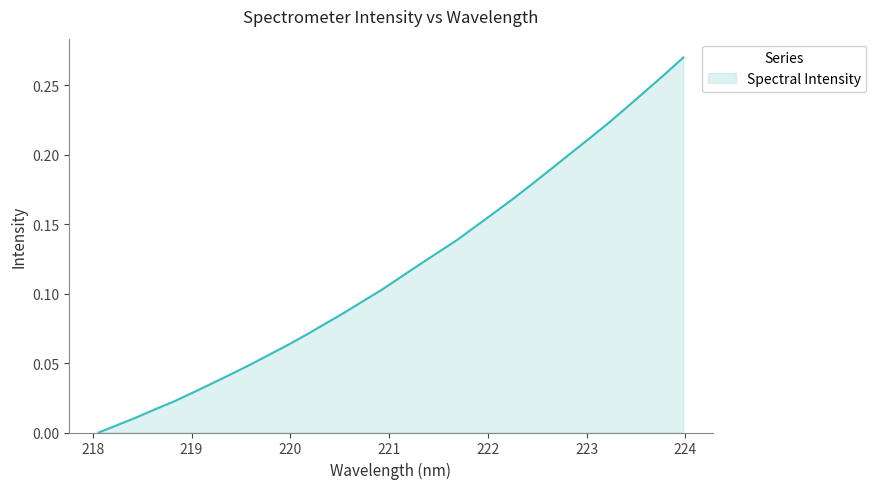

How many lines are shown in the chart?

1